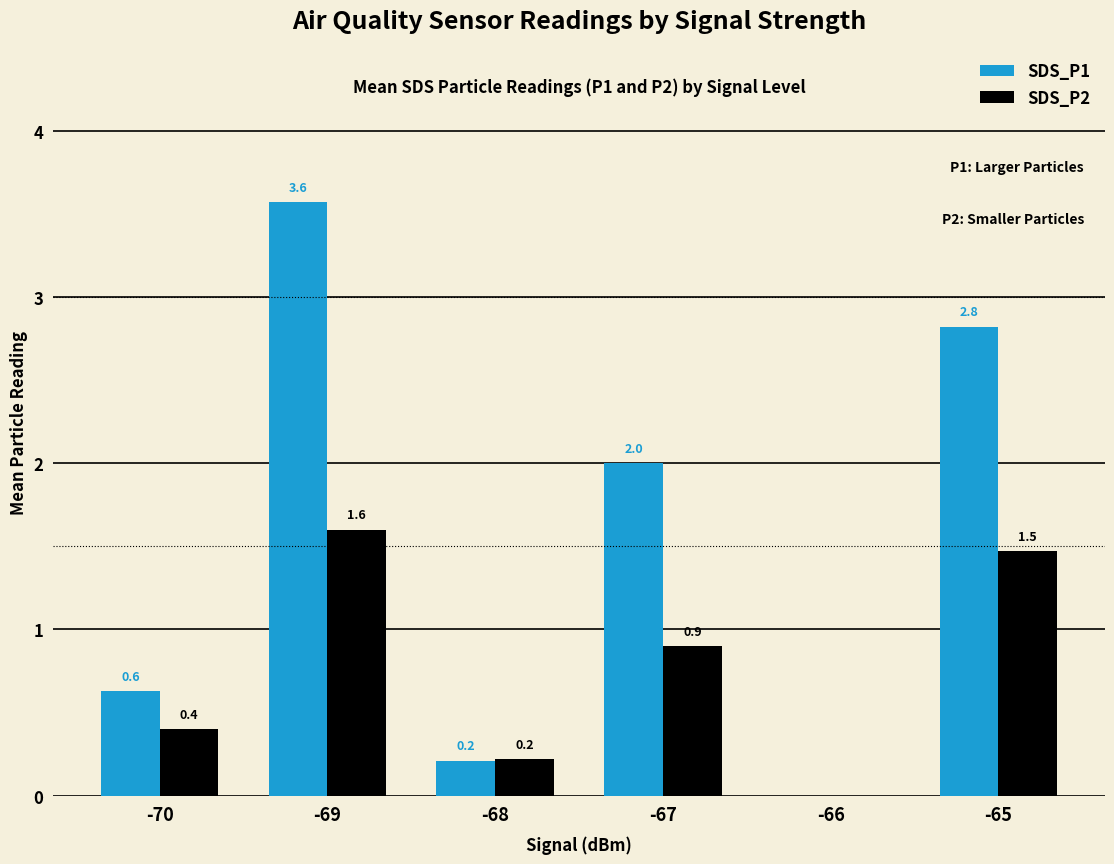

What is the maximum value shown in the chart?

3.6